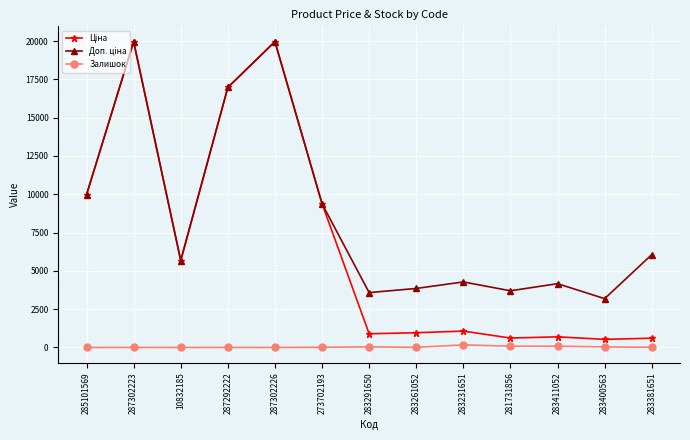

Is it true that Залишок equals 1.0 at 10832185?

True